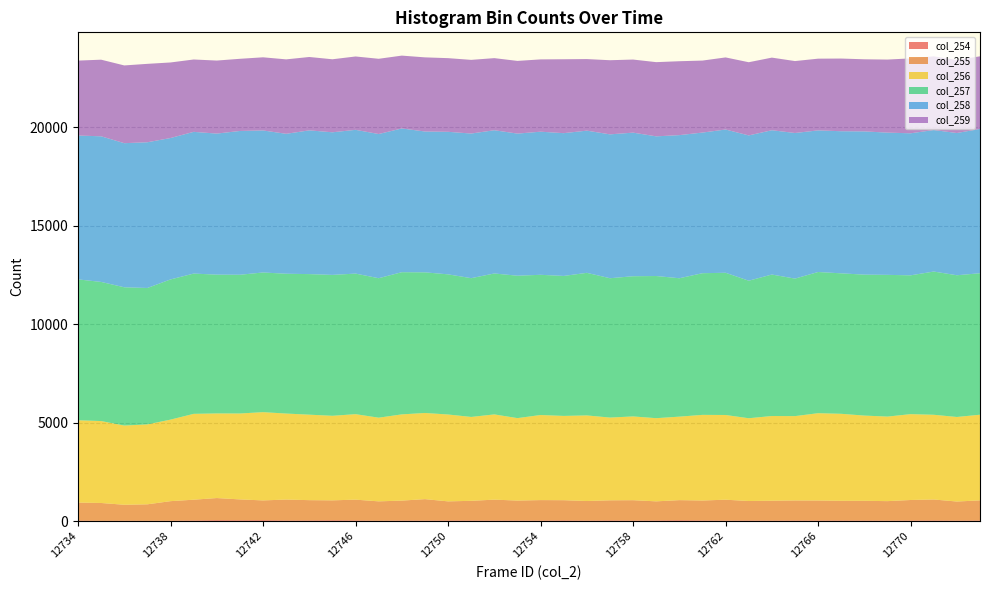

Reading left to right, what are all the values shown in this chart?

col_254: 31	19	25	22	25	37	51	46	52	38	40	47	41	23	34	31	38	39	34	36	31	42	32	42	32	39	48	39	31	35	31	36	35	36	34	31	35	39	31	36
col_255: 913	904	808	834	991	1053	1123	1059	1002	1059	1027	1010	1052	983	1010	1088	967	994	1059	1010	1039	1023	991	1017	1033	967	1020	1010	1059	988	1007	1016	1014	997	1000	986	1040	1062	966	1020
col_256: 4179	4160	4022	4058	4140	4359	4296	4362	4481	4367	4340	4293	4340	4248	4378	4374	4411	4259	4327	4186	4320	4279	4346	4201	4253	4223	4239	4348	4301	4203	4301	4282	4433	4418	4327	4293	4359	4301	4293	4349
col_257: 7153	7064	7020	6926	7118	7122	7047	7044	7092	7099	7137	7154	7137	7082	7219	7141	7116	7046	7156	7231	7119	7107	7240	7075	7118	7218	7027	7193	7221	6983	7183	6982	7169	7132	7156	7196	7048	7272	7196	7183
col_258: 7304	7394	7317	7399	7180	7196	7162	7301	7211	7105	7299	7241	7299	7321	7299	7151	7237	7344	7273	7216	7266	7250	7219	7305	7291	7092	7267	7141	7273	7377	7327	7393	7190	7216	7273	7222	7212	7185	7222	7327
col_259: 3805	3890	3947	3981	3836	3674	3708	3664	3714	3779	3725	3707	3725	3820	3698	3764	3740	3740	3661	3690	3671	3752	3634	3764	3711	3767	3752	3655	3661	3716	3687	3652	3642	3690	3661	3709	3803	3742	3709	3687